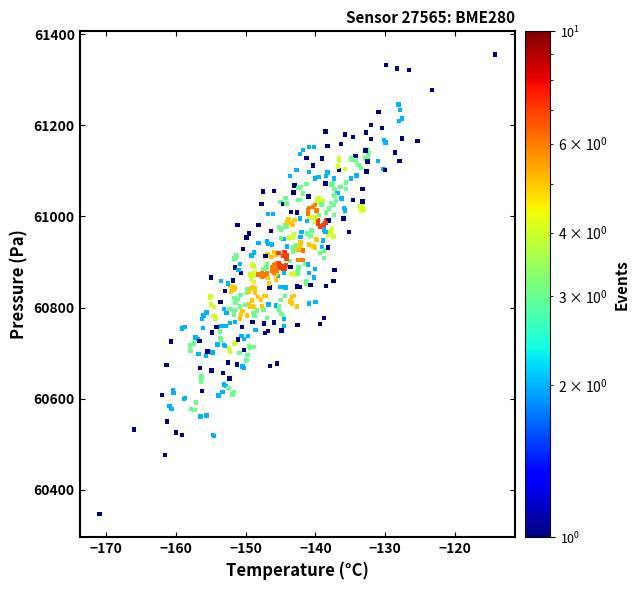

What is the range of X values (max minus min)?

56.8